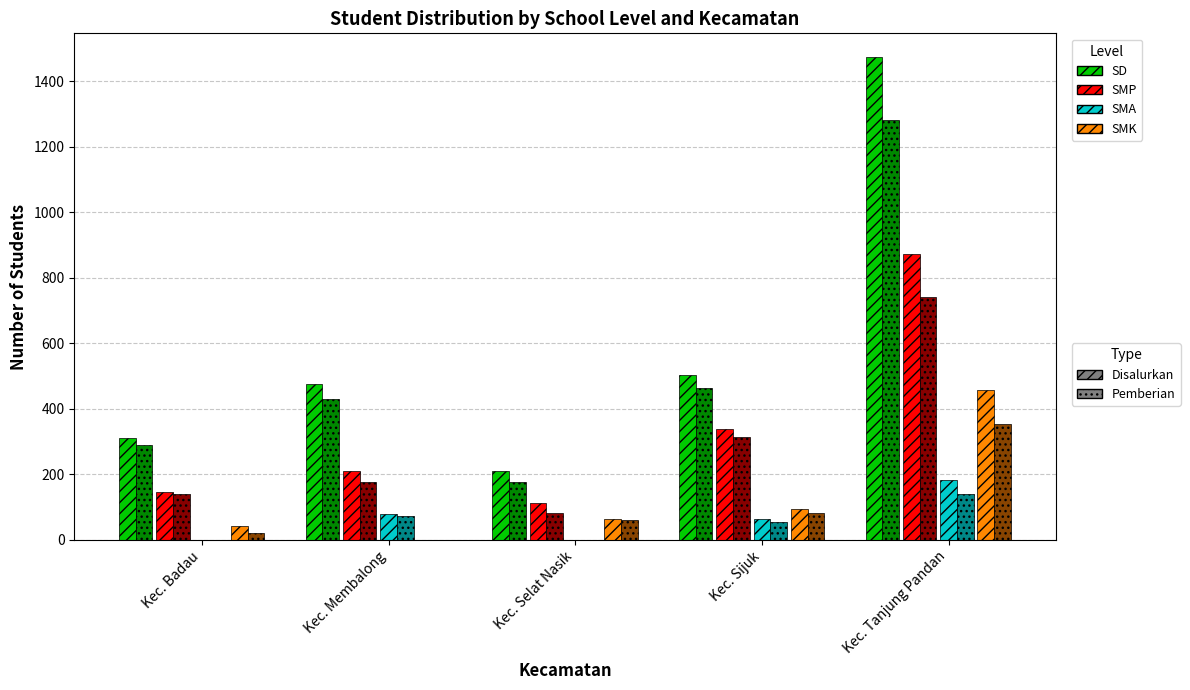

At which category is the sum across all series the highest?

Kec. Tanjung Pandan